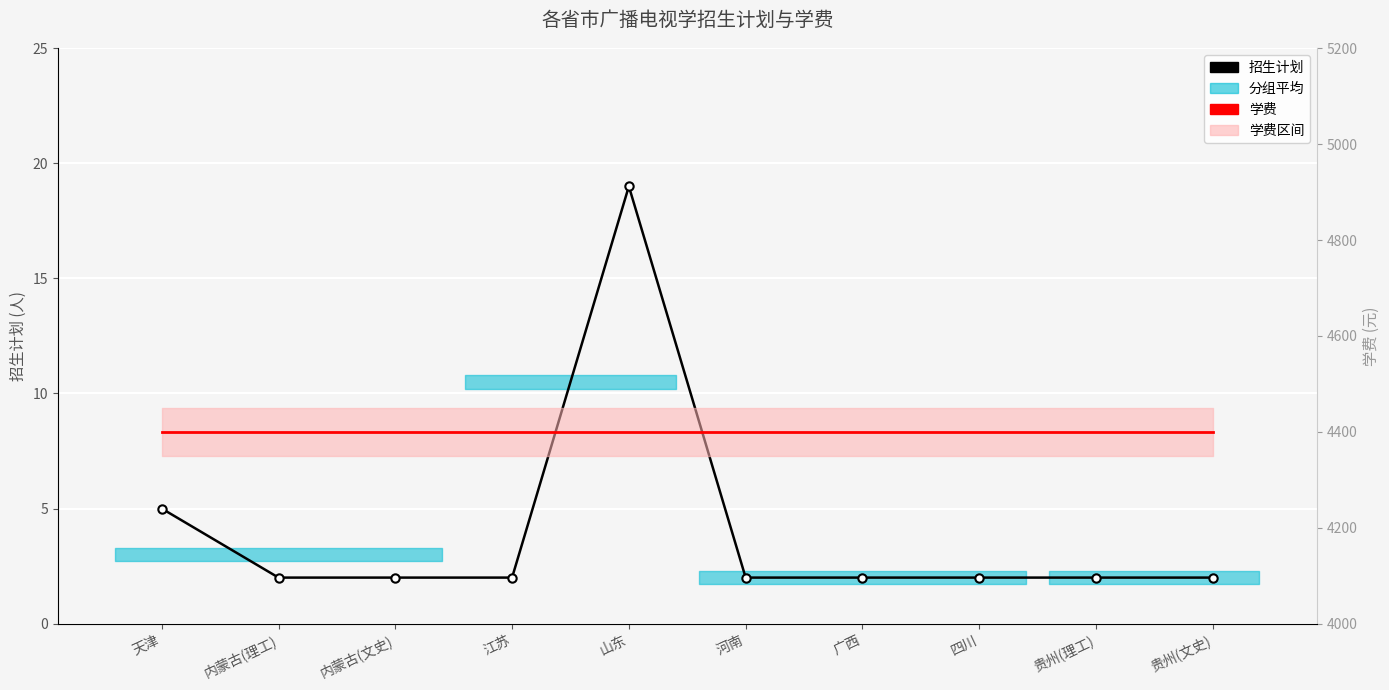

The 学费 series shows 4400 at 贵州(理工). True or false?

True